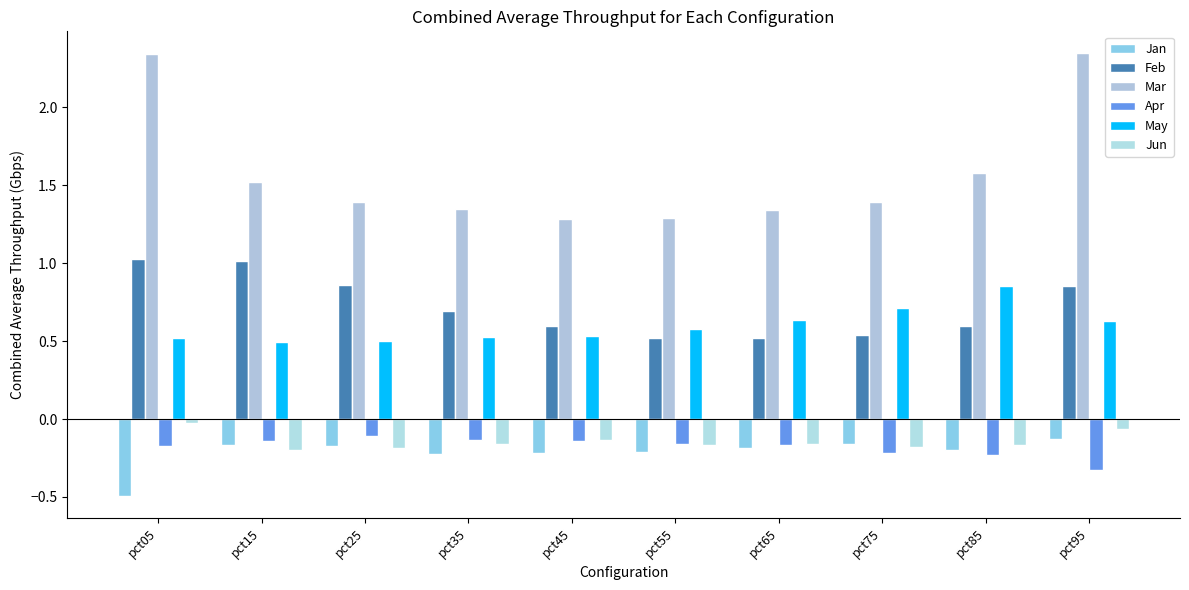

Which series has the largest total across all categories?

Mar